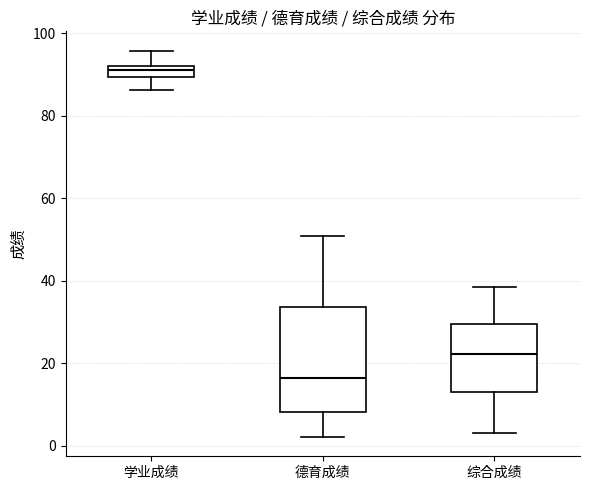

Comparing the boxes themselves (not the whiskers), which one is the tallest?

德育成绩